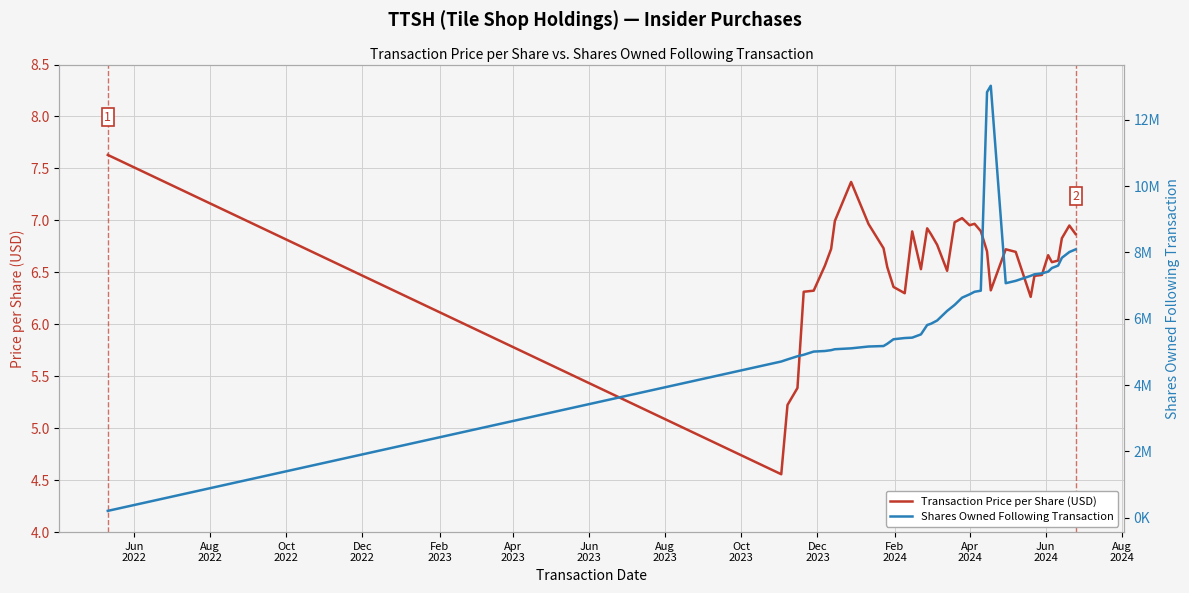

Which series has the largest range (max minus min)?

Shares Owned Following Transaction